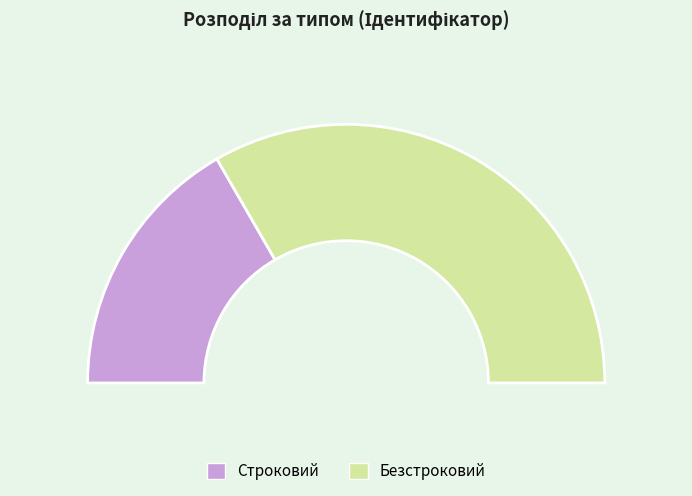

What portion of the pie excludes Строковий?

66.7%